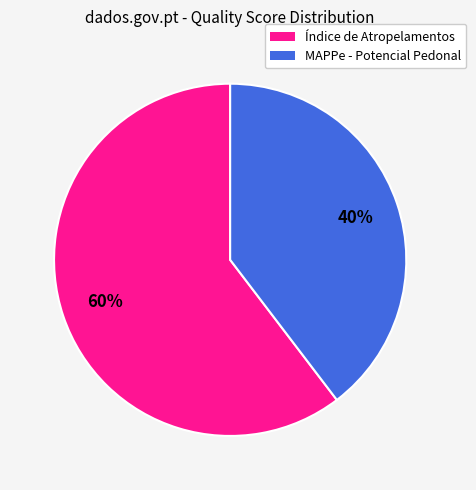

What is the smallest slice in the pie chart?

MAPPe - Potencial Pedonal